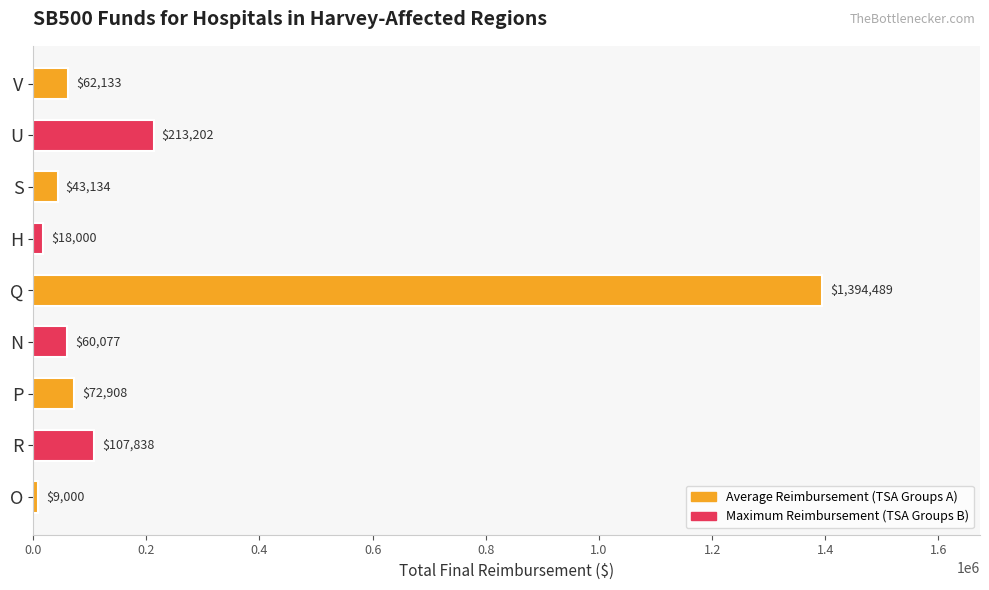

How many data points are less than 62132?

4